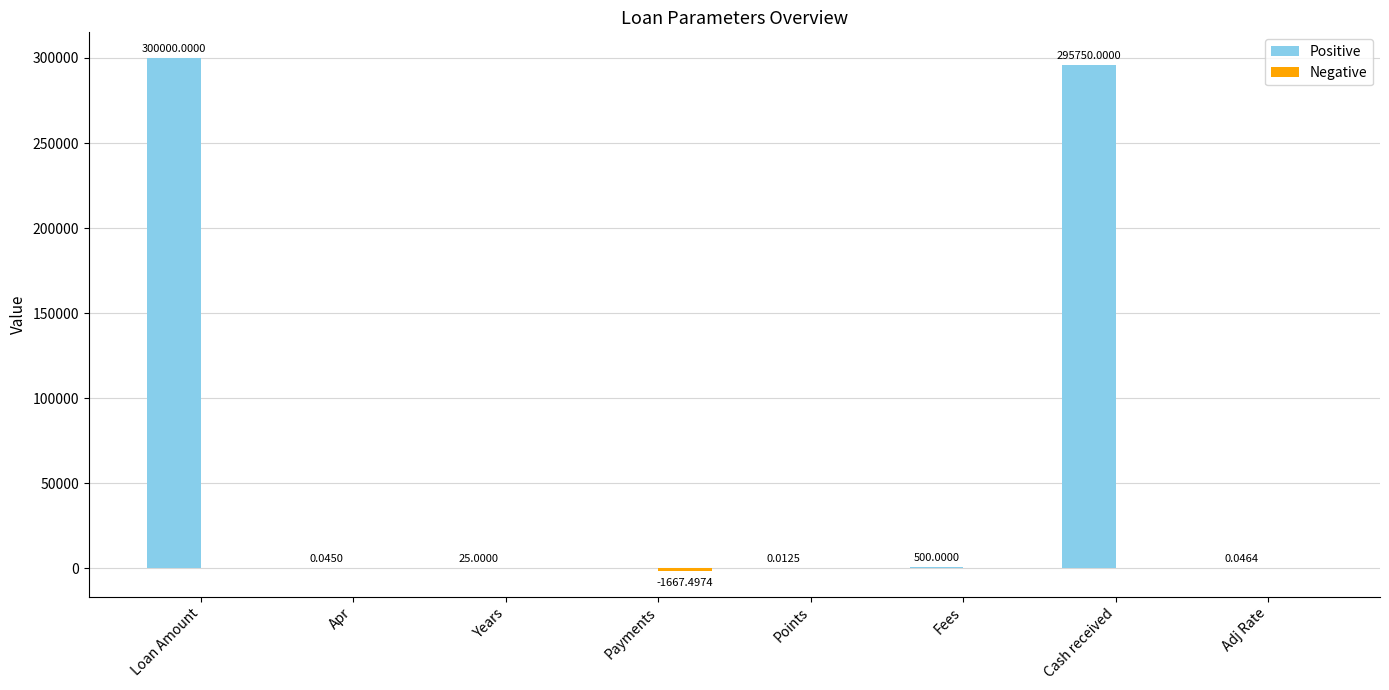

What is the maximum value for Positive?

300000.0